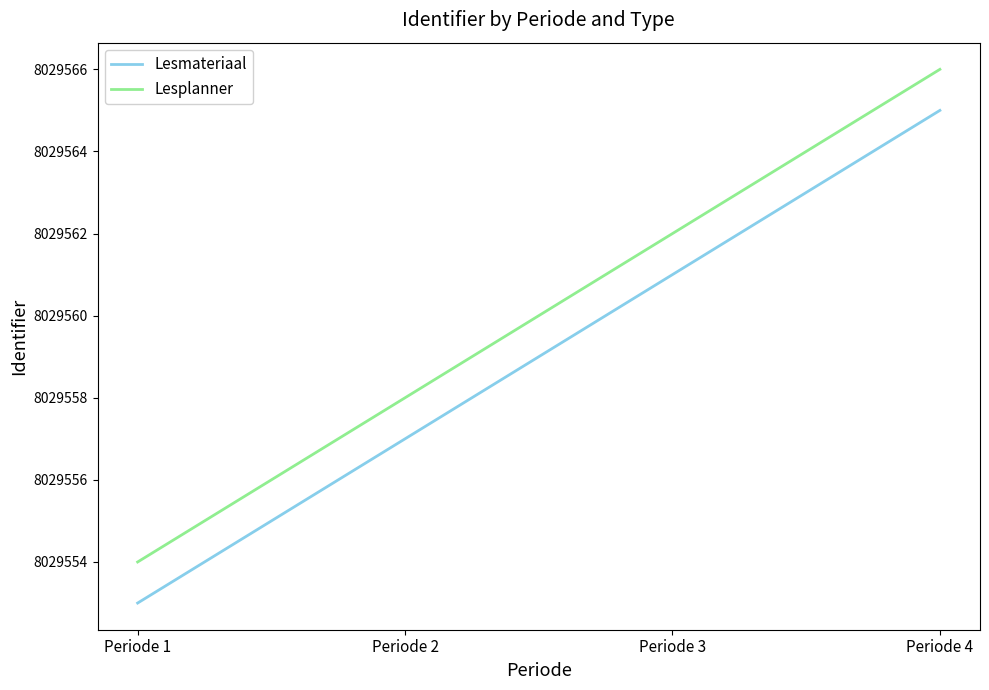

Which category has the lowest value in the Lesmateriaal series?

Periode 1